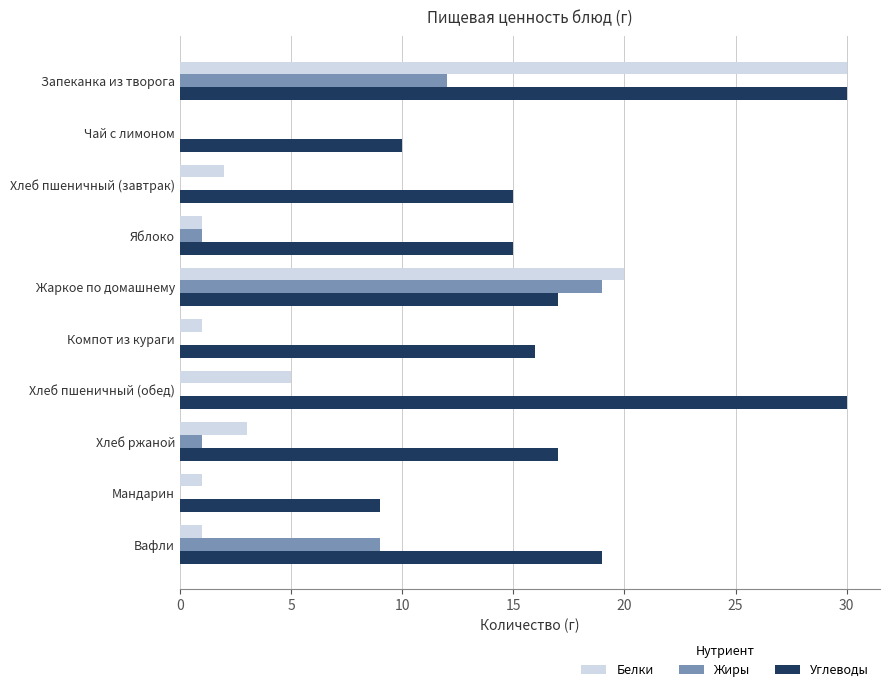

Read the Углеводы value at Жаркое по домашнему.

17